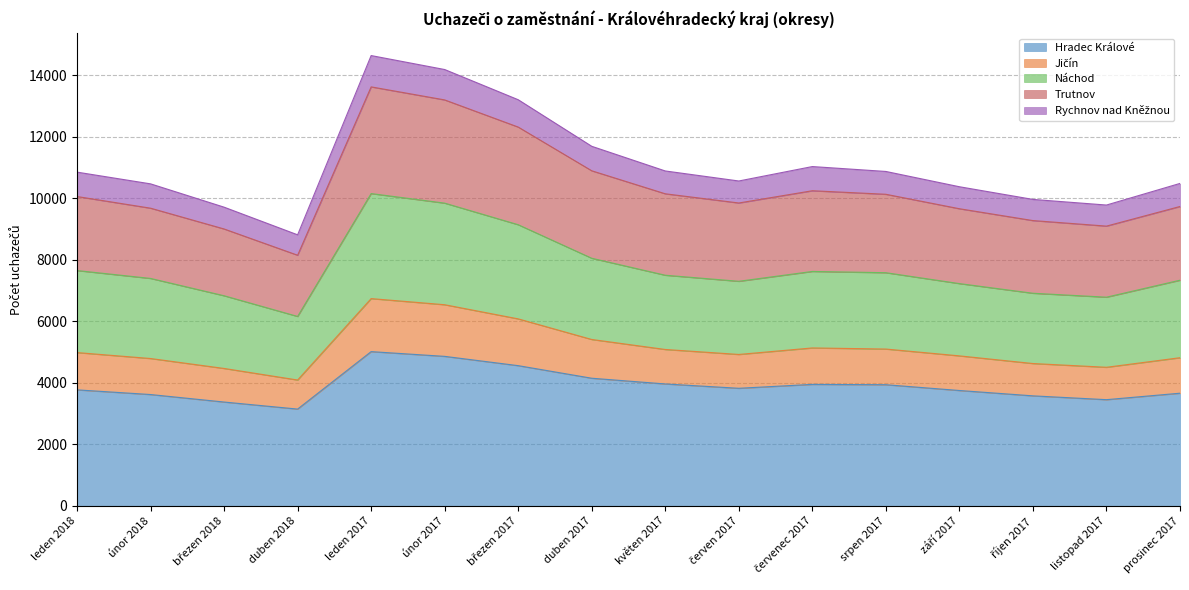

What is the label of the 1st point from the right?

prosinec 2017